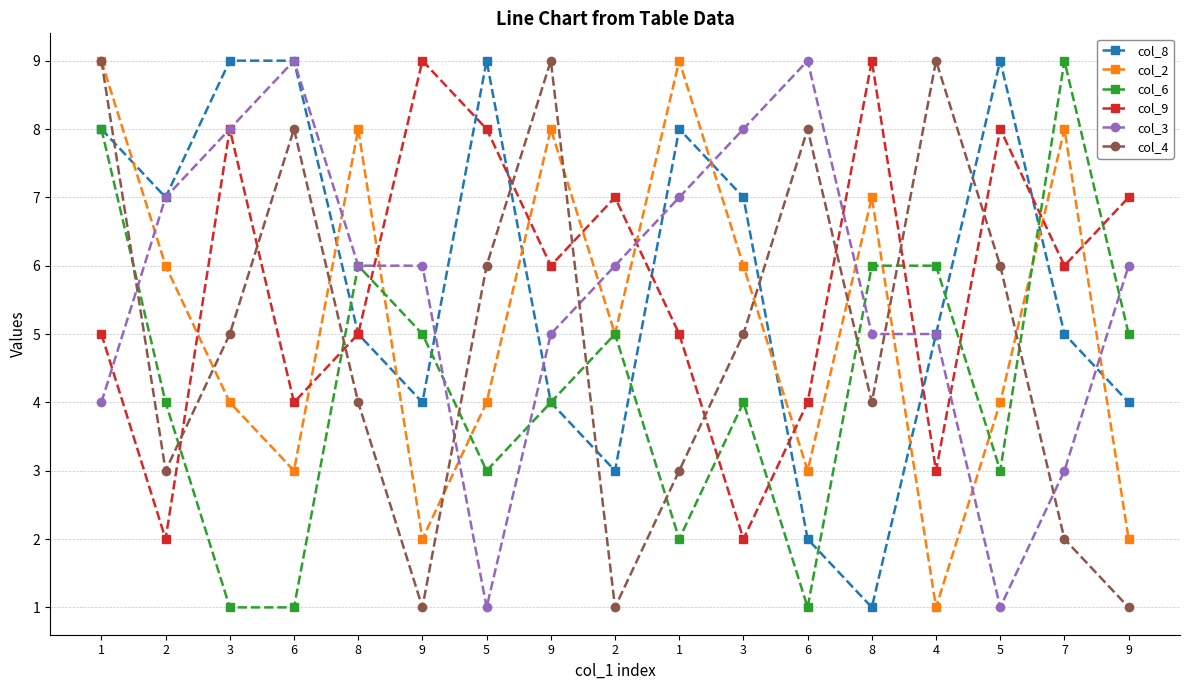

How many intersections are there between col_2 and col_6?

5